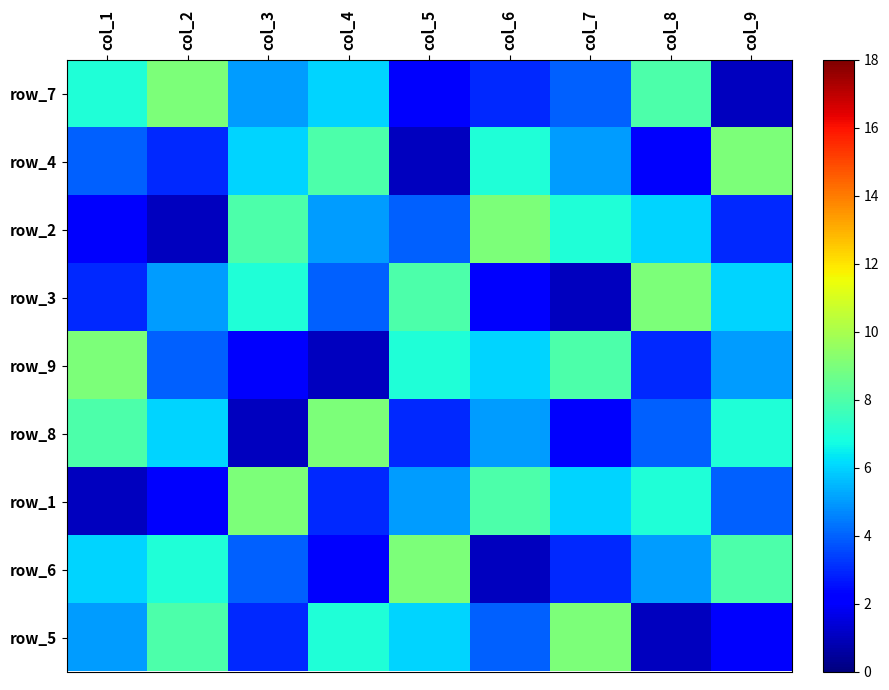

At which category is the sum across all series the highest?

col_1